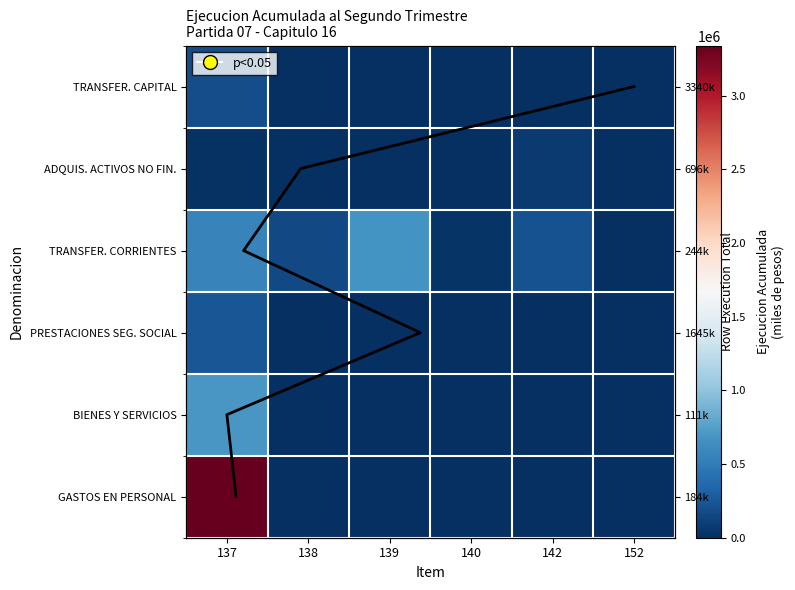

How many data points does each series have?

6